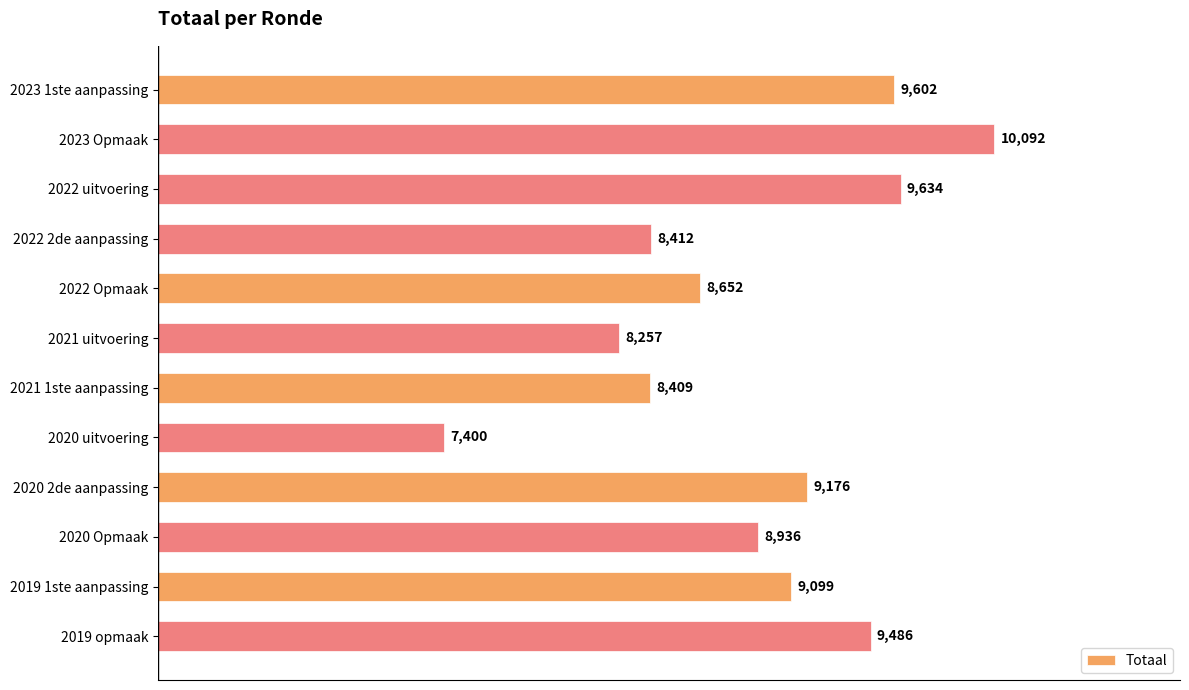

At which label is the value closest to 8746?

2022 Opmaak